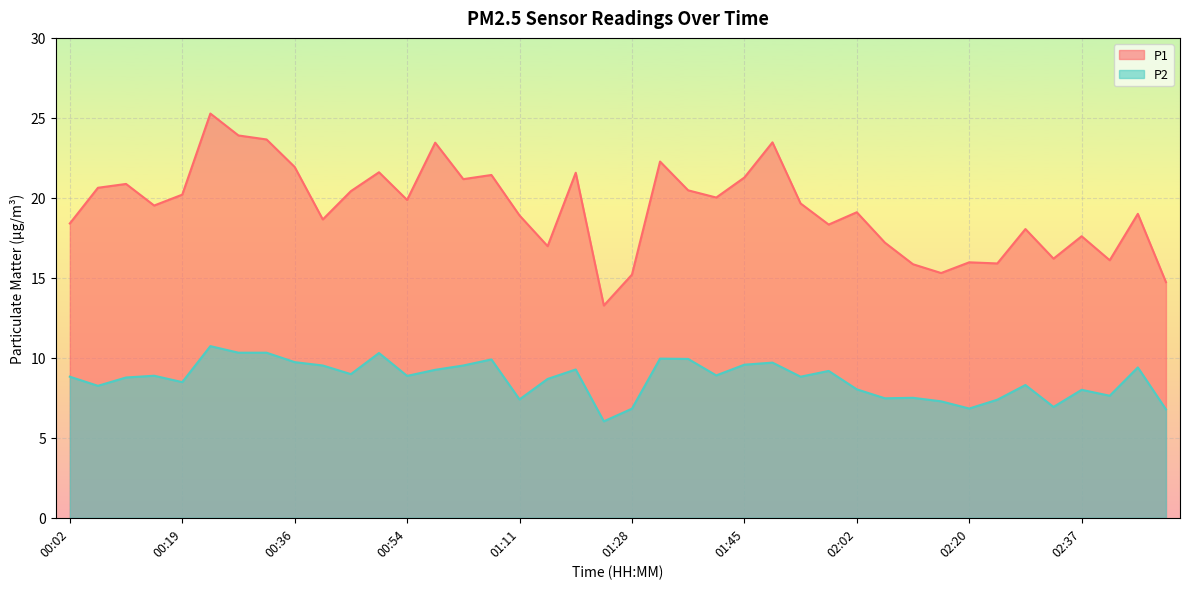

What is the value of the P2 point at the 18th from the left?

8.7